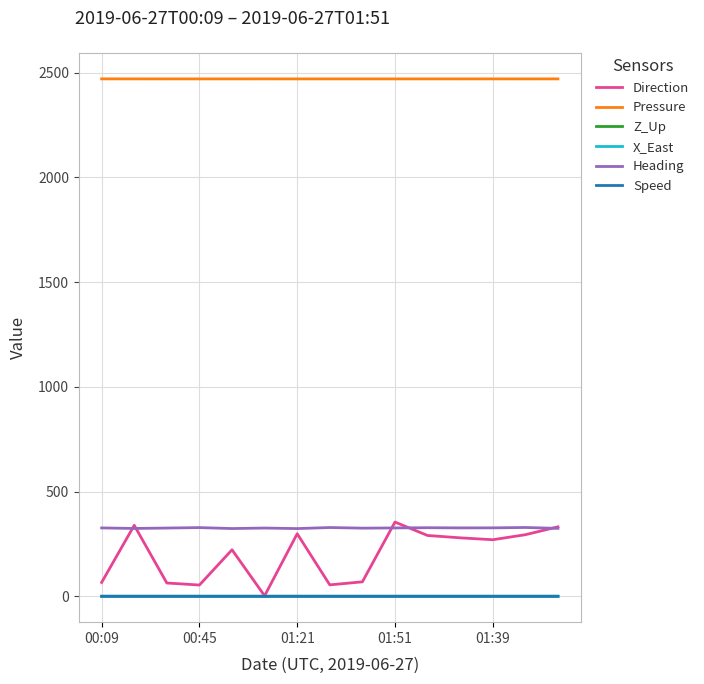

What is the greatest value displayed?

2470.2